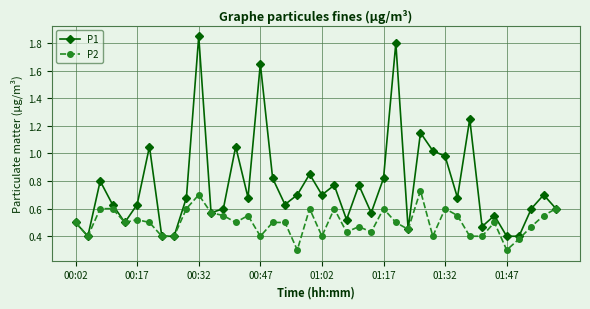

What are all the series names shown in the legend?

P1, P2